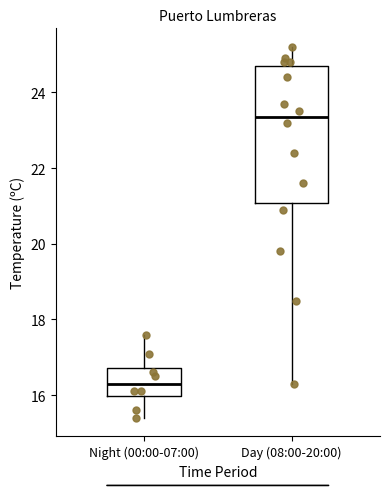

Reading left to right, read every box against the y-axis: the position of its median line, the range the box covers, and the ends of its whiskers. The values are not printed on the chart, so give them approximately, as read against the axis.

Night (00:00-07:00): median 16.4, box 16.0 to 16.8, whiskers 15.4 to 17.6
Day (08:00-20:00): median 23.4, box 21.0 to 24.8, whiskers 16.4 to 25.2